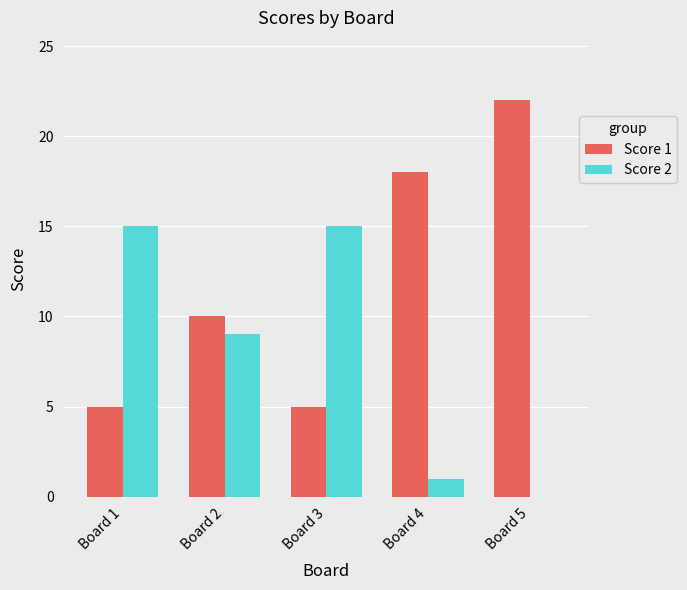

Which series has the largest range (max minus min)?

Score 1